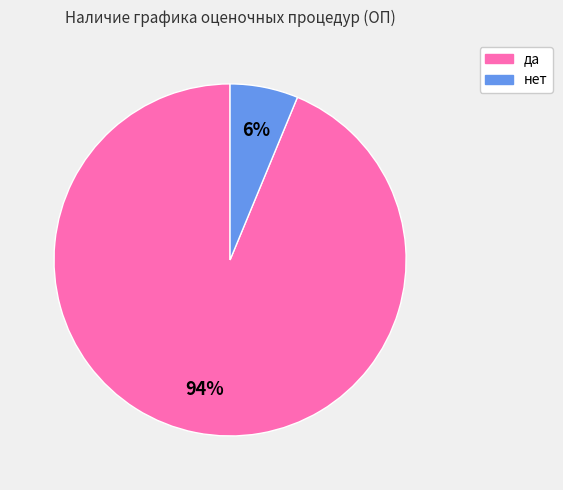

To the nearest percent, what is the combined percentage of нет and да?

100%